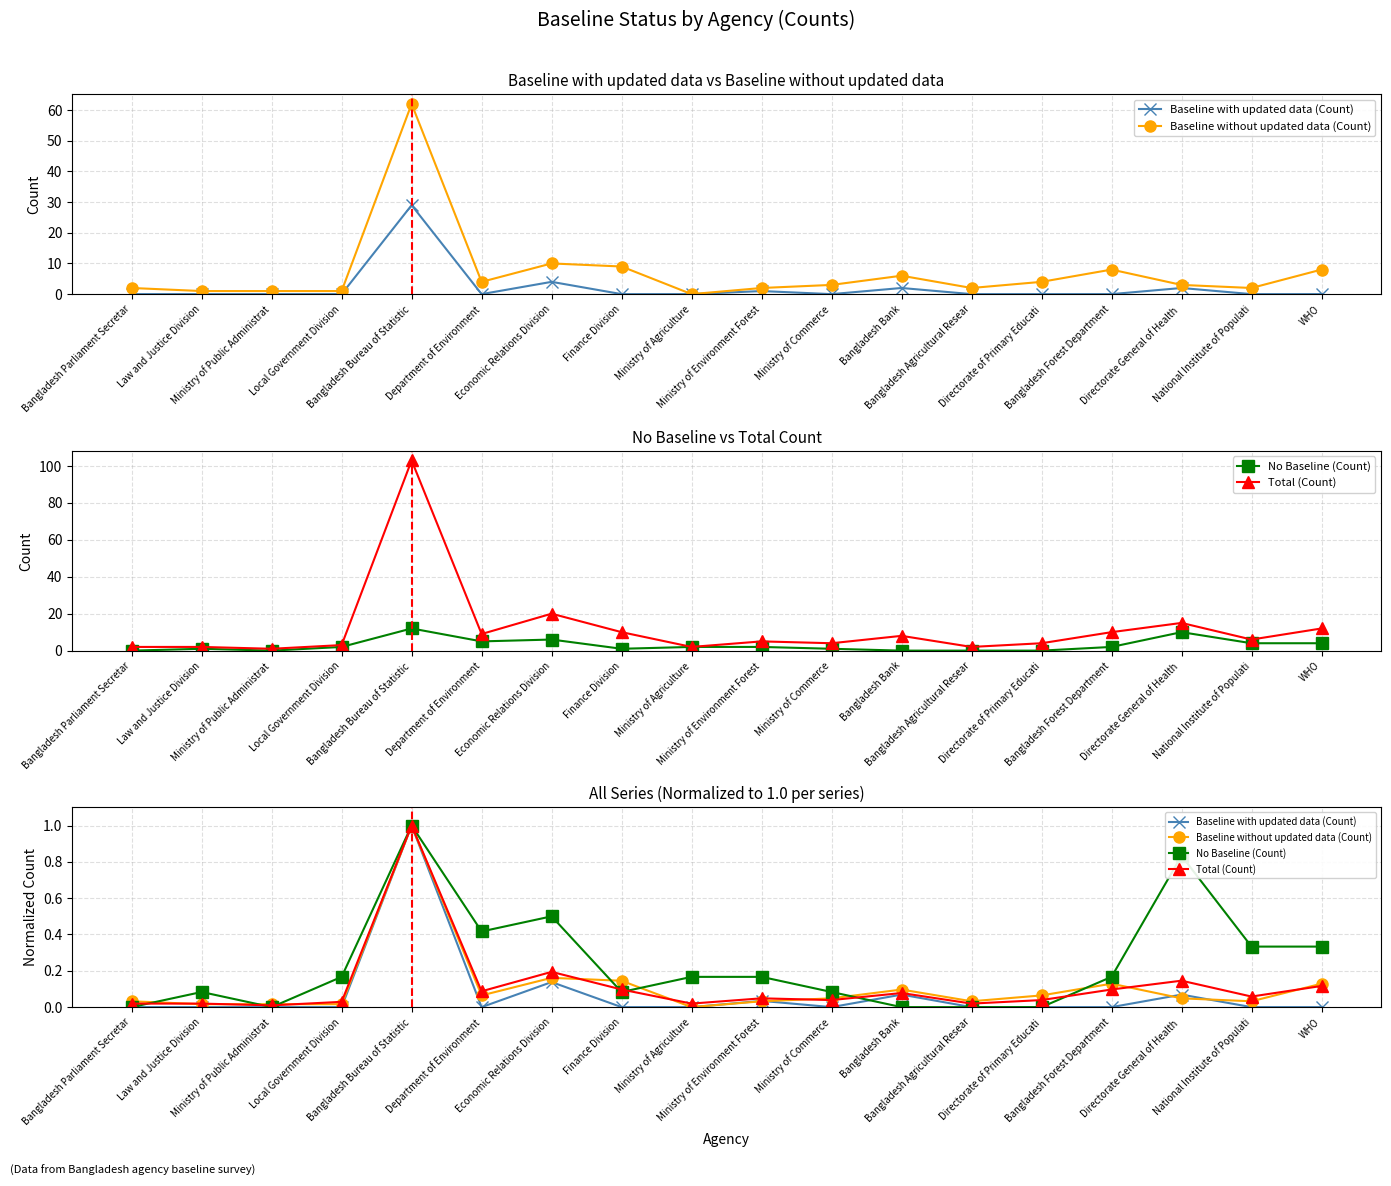

What are all the series names shown in the legend?

Baseline with updated data (Count), Baseline without updated data (Count), No Baseline (Count), Total (Count)